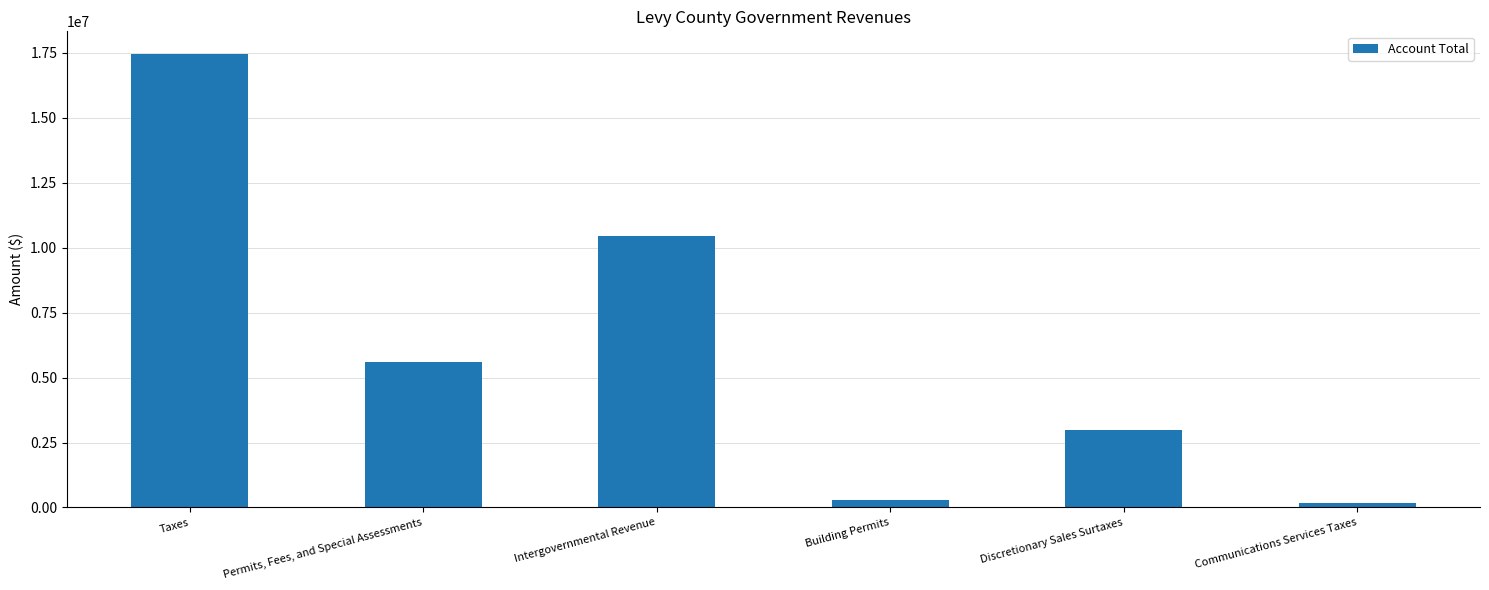

What is the ratio of the value at Discretionary Sales Surtaxes to the value at Permits, Fees, and Special Assessments?

0.5